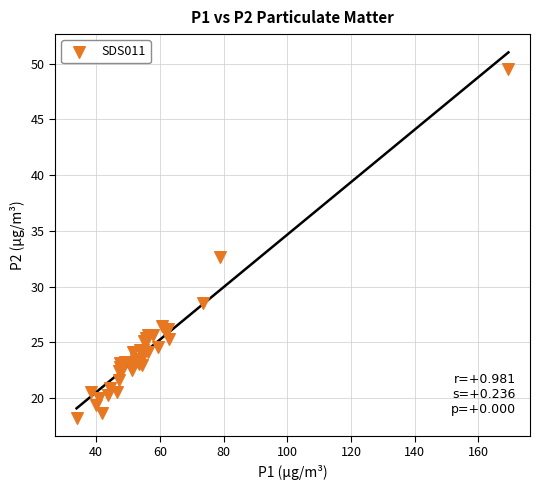

What Y value in the scatter plot is closest to 33?

32.6